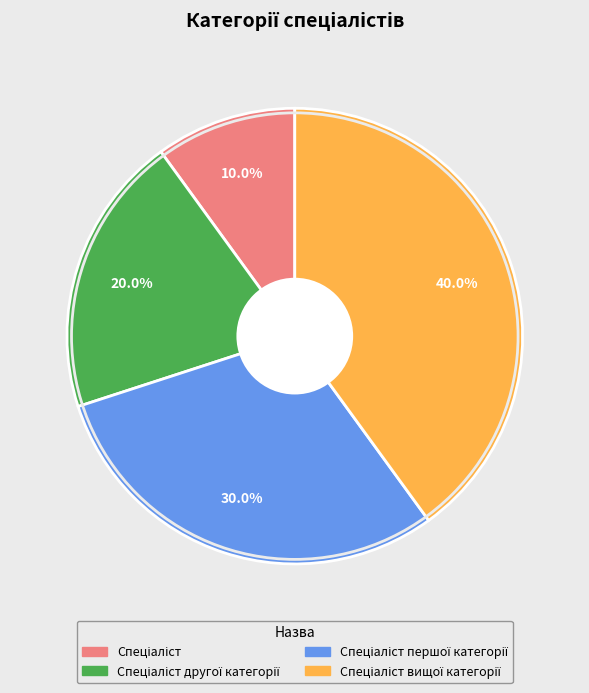

To the nearest percent, what is the average slice percentage?

25%